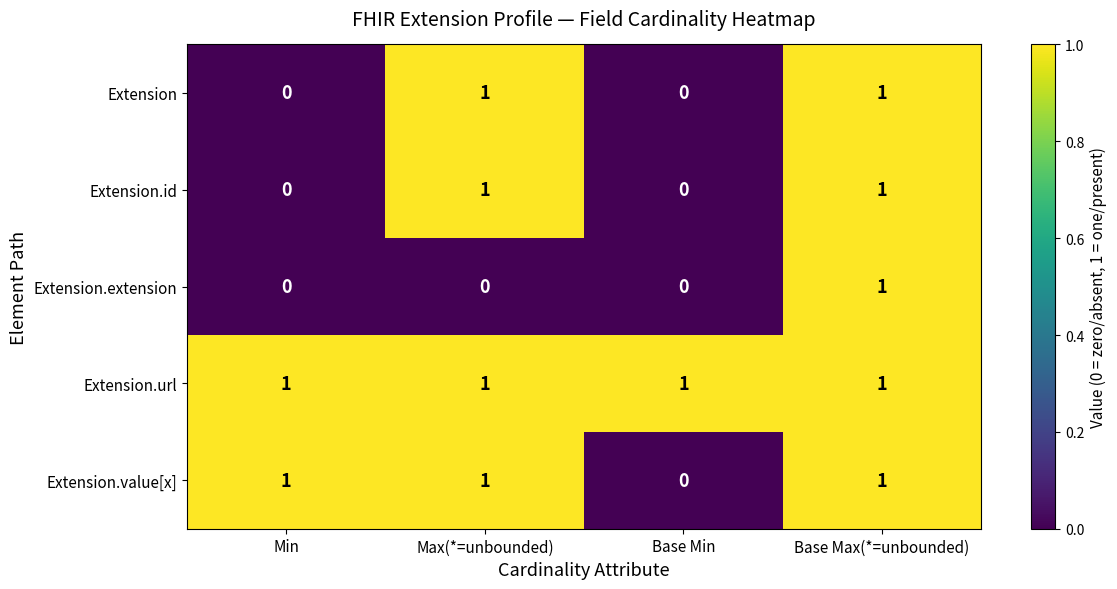

At how many categories does at least one series exceed 0?

4